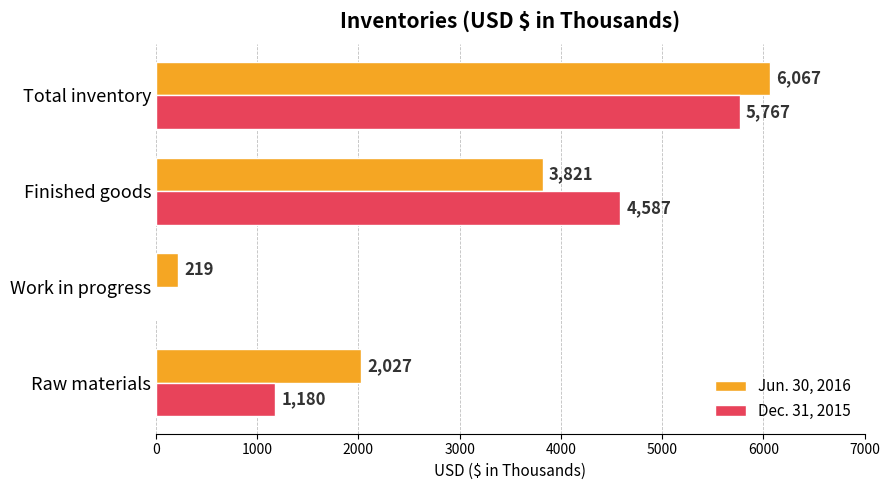

Between Work in progress and Finished goods, which series saw the biggest shift?

Dec. 31, 2015